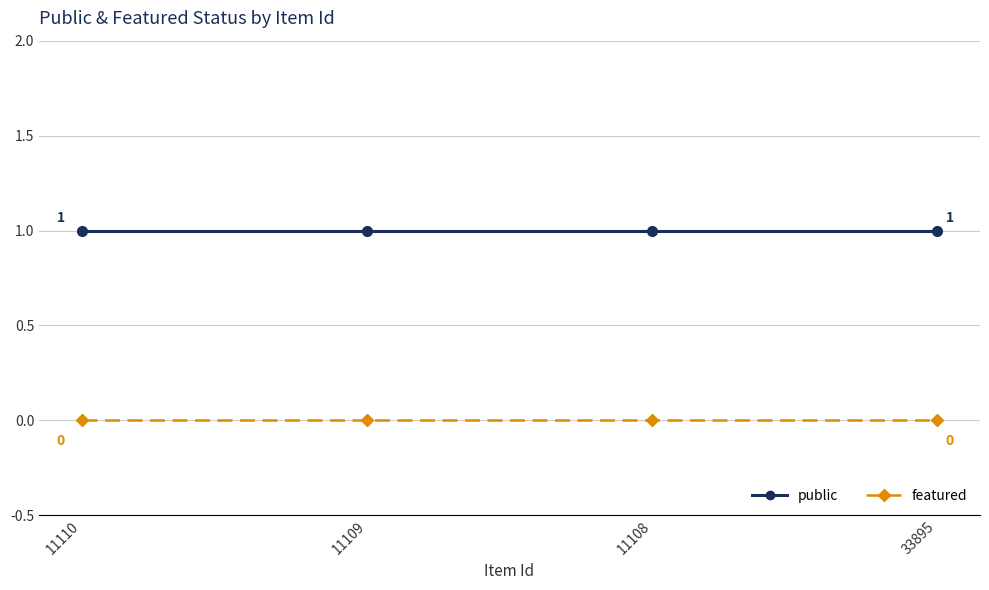

The public series shows 1 at 33895. True or false?

True